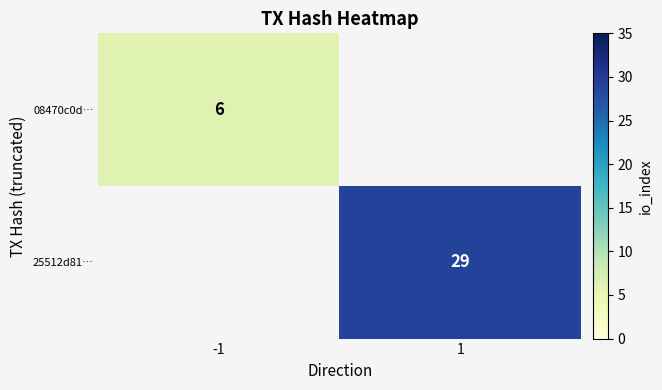

At which category does the chart reach its minimum across all series?

-1